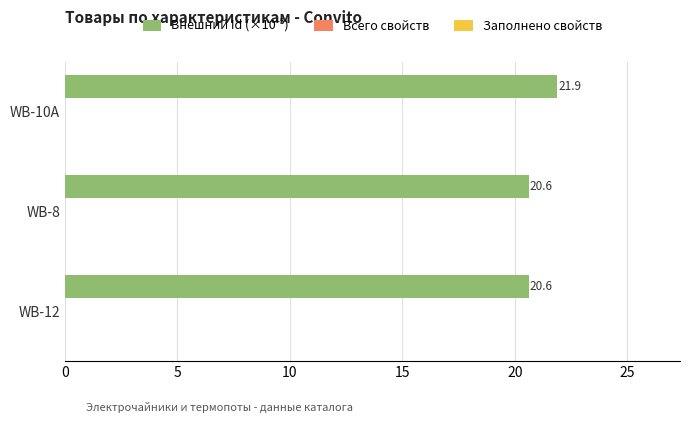

What is the greatest value displayed?

21.9